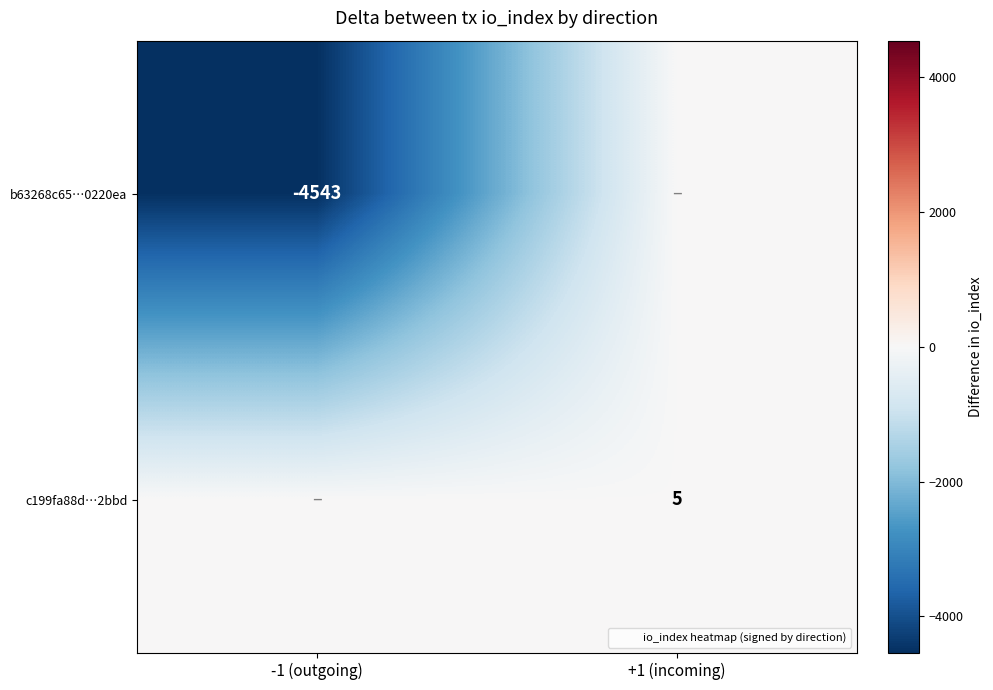

How many b63268c65…0220ea values are between -4543 and 0?

2